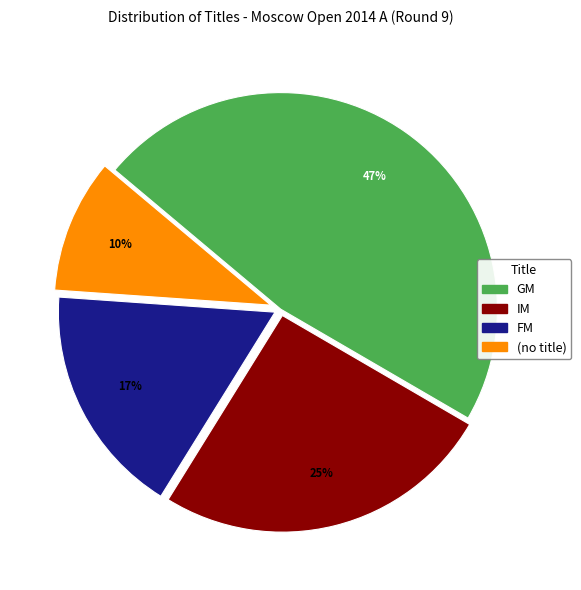

Is there any slice that represents more than half of the pie?

No